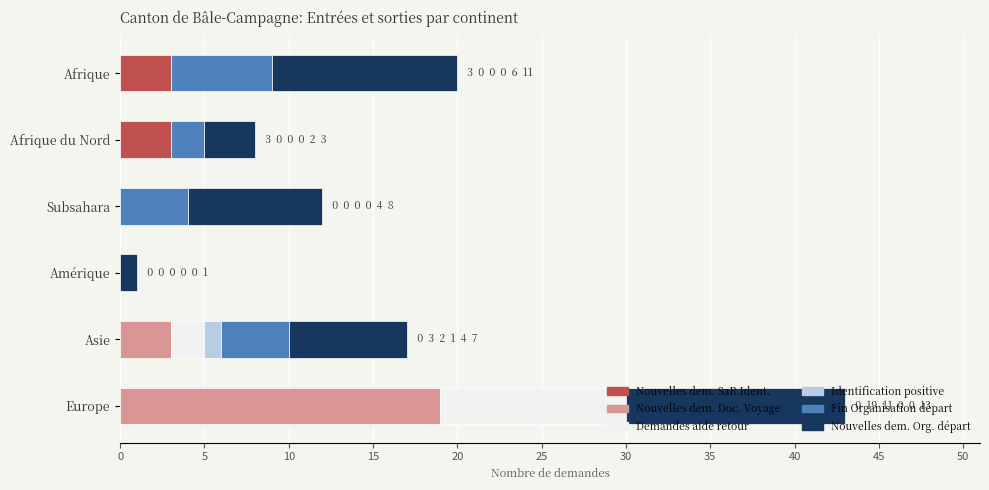

Is it true that Nouvelles dem. SaR Ident. equals 0 at Asie?

True